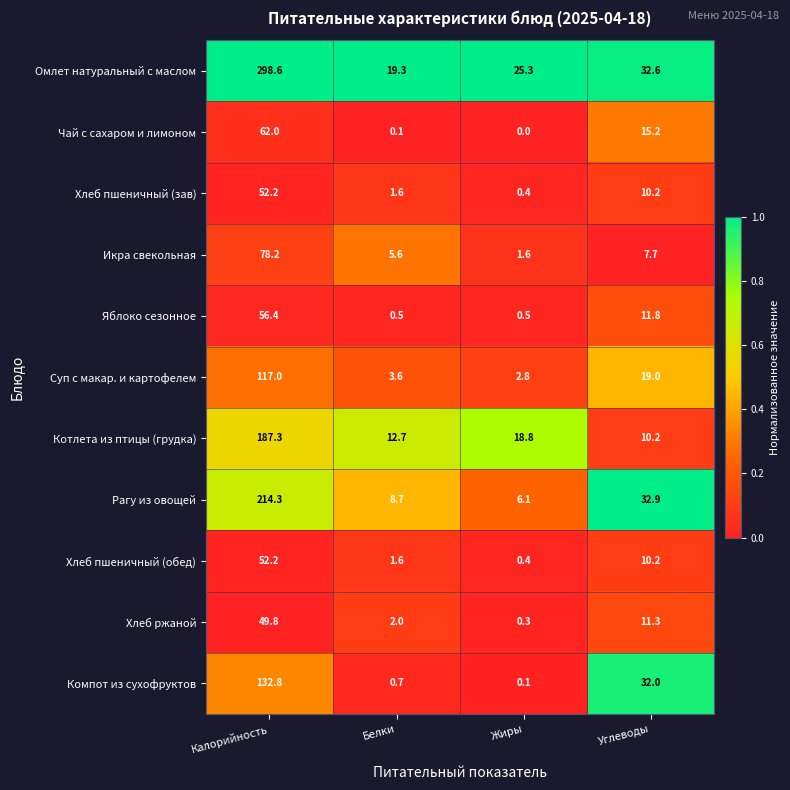

What is the total value across all series at Калорийность?

1300.8